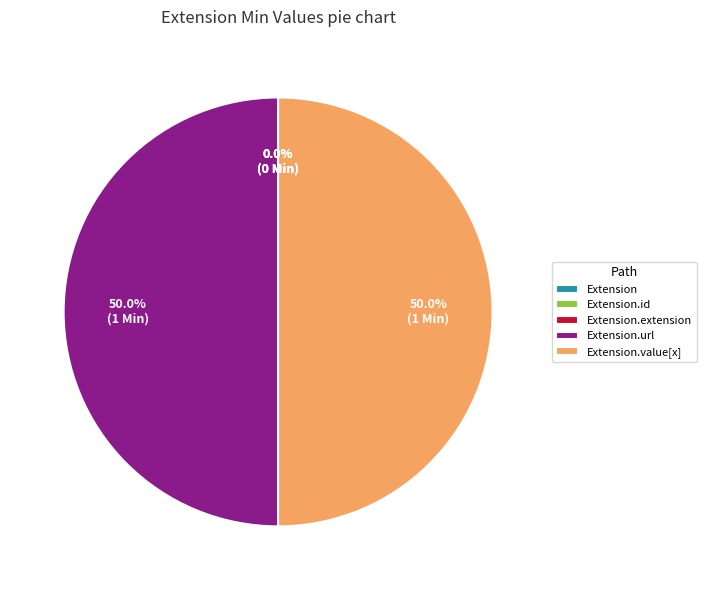

What is the largest slice in the pie chart?

Extension.url